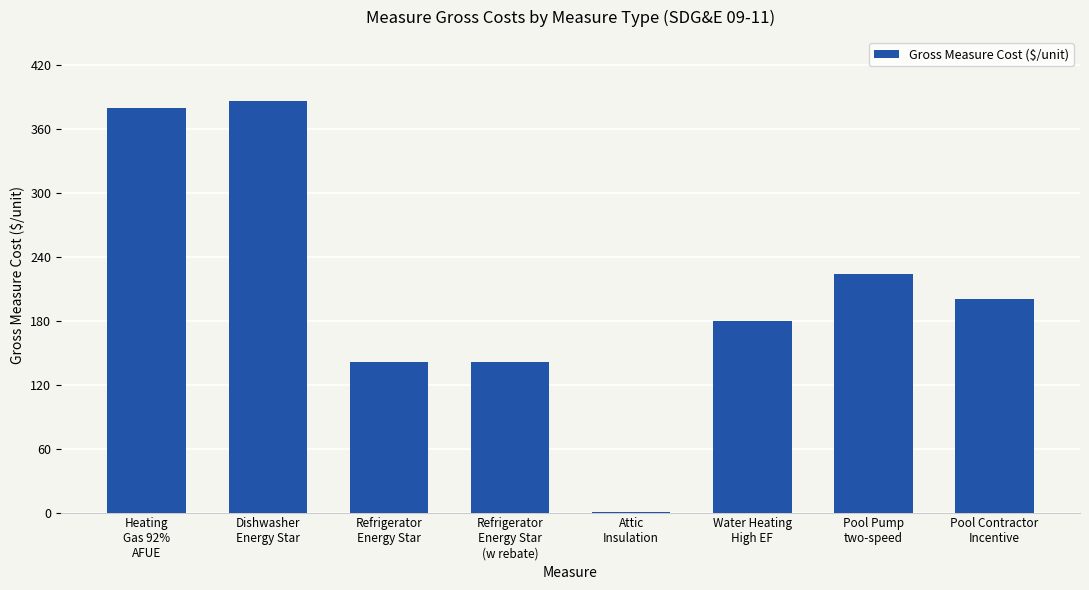

At which label is the value closest to 193?

Pool Contractor
Incentive